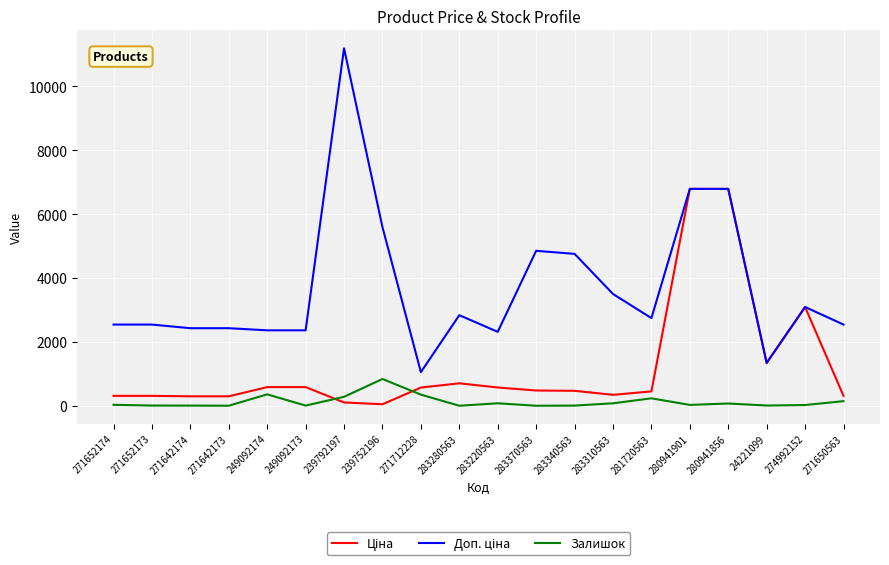

What is the maximum value shown in the chart?

11182.0